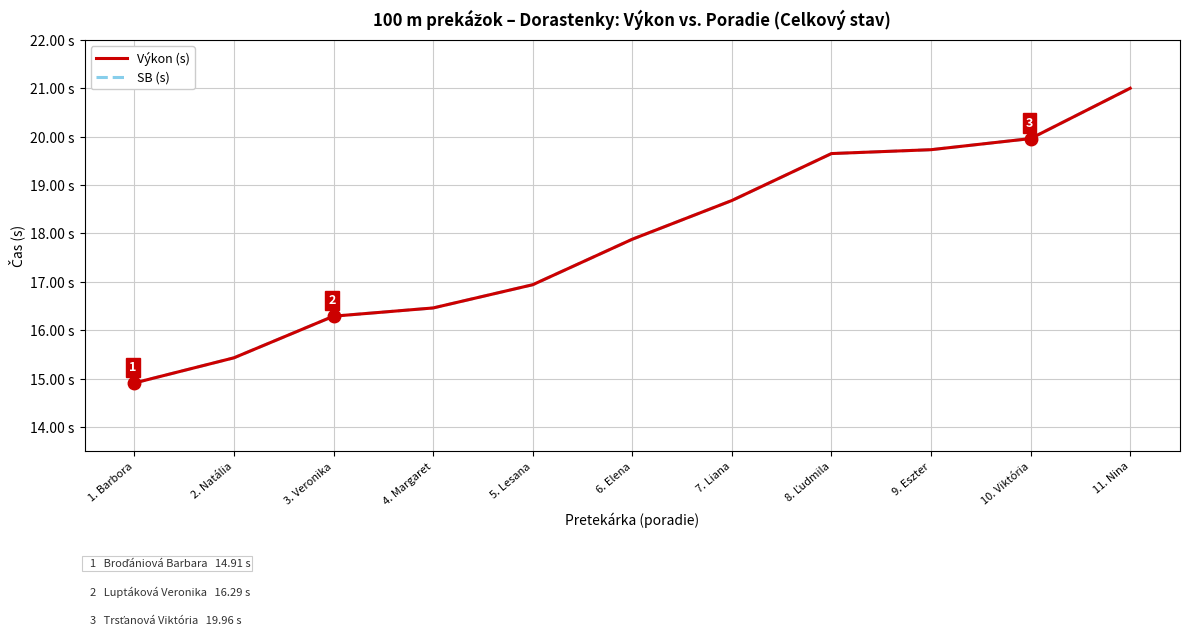

Is this an area chart (filled region under the line)?

No